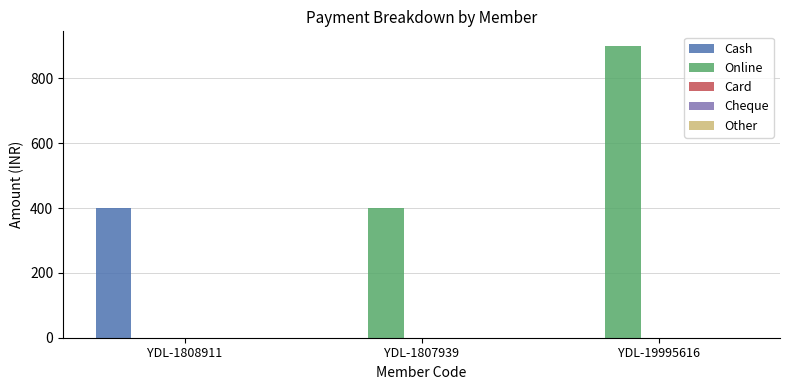

The Online series shows 420 at YDL-1808911. True or false?

False